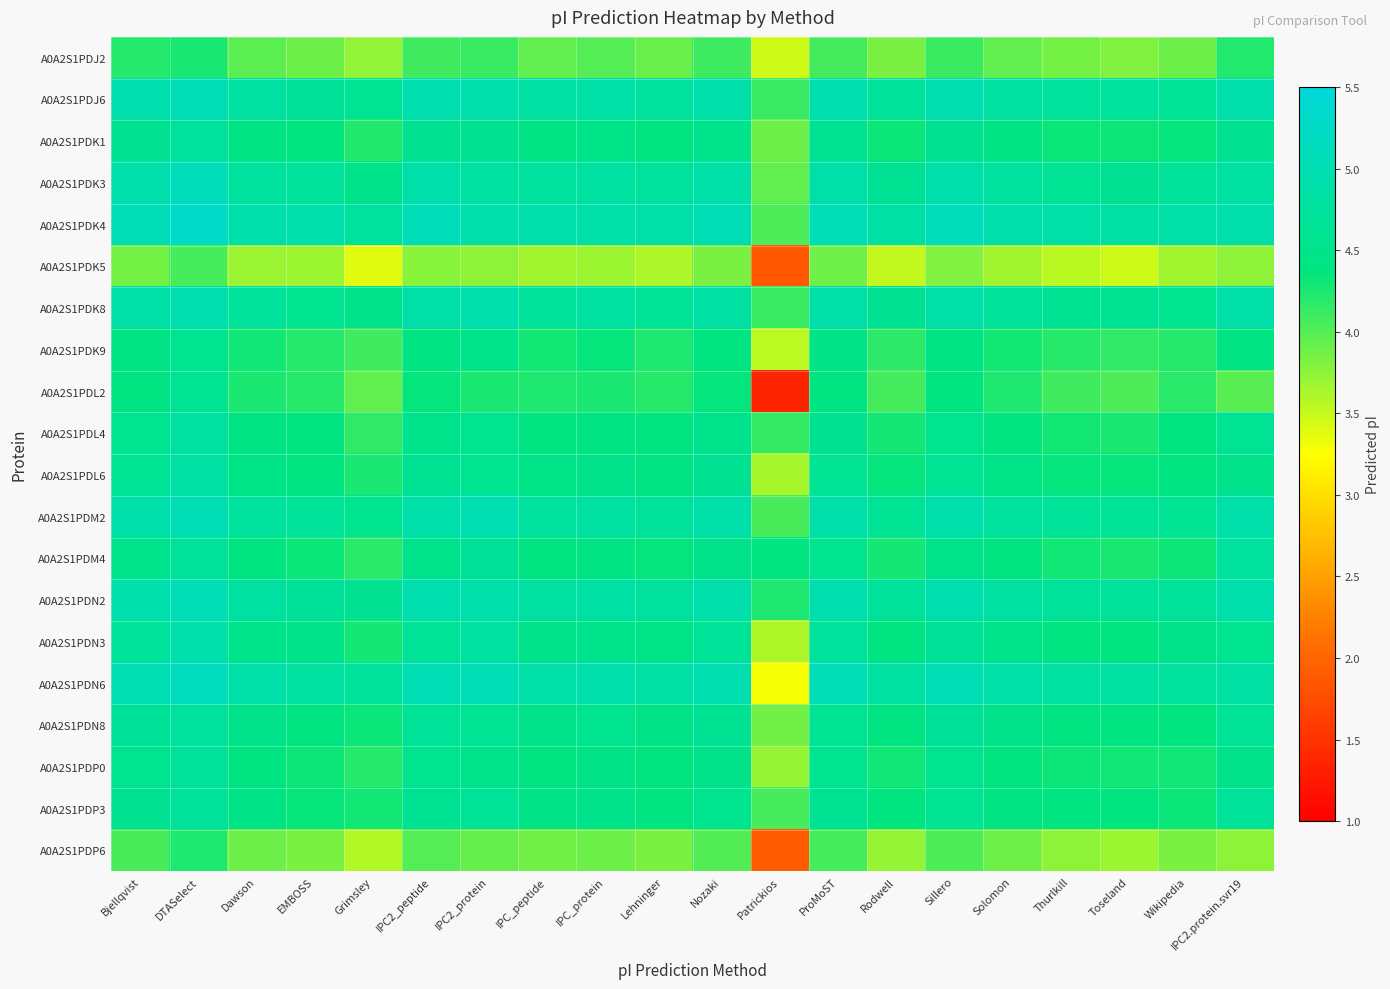

What is the spread (max minus min) of values at IPC_protein?

1.2